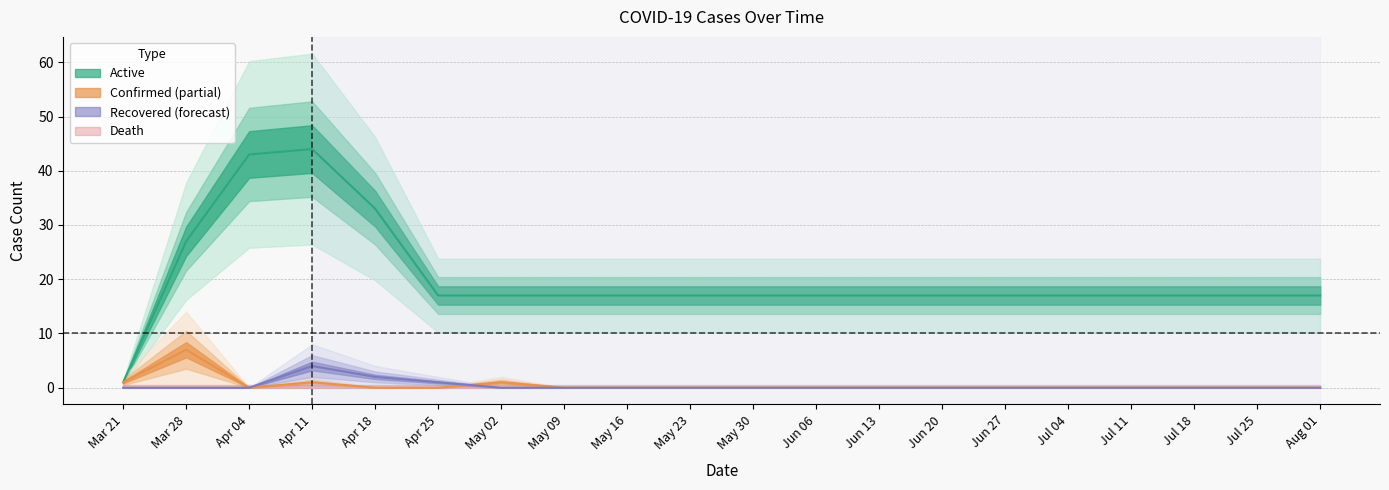

Between which two adjacent categories do Confirmed and Recovered first intersect?

Apr 25 and May 02